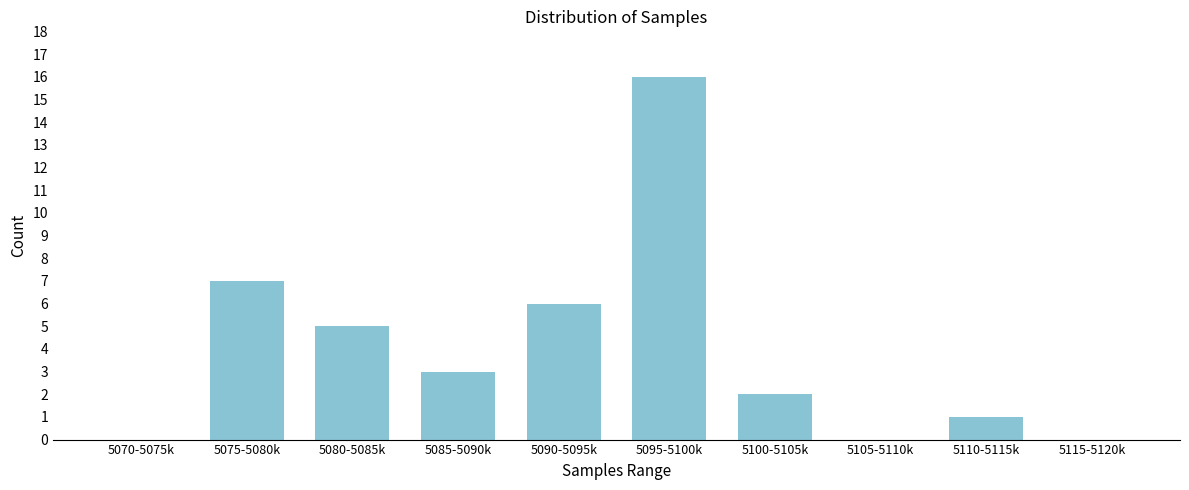

Reading left to right, what are all the values shown in this chart?

5070-5075k=0	5075-5080k=7	5080-5085k=5	5085-5090k=3	5090-5095k=6	5095-5100k=16	5100-5105k=2	5105-5110k=0	5110-5115k=1	5115-5120k=0